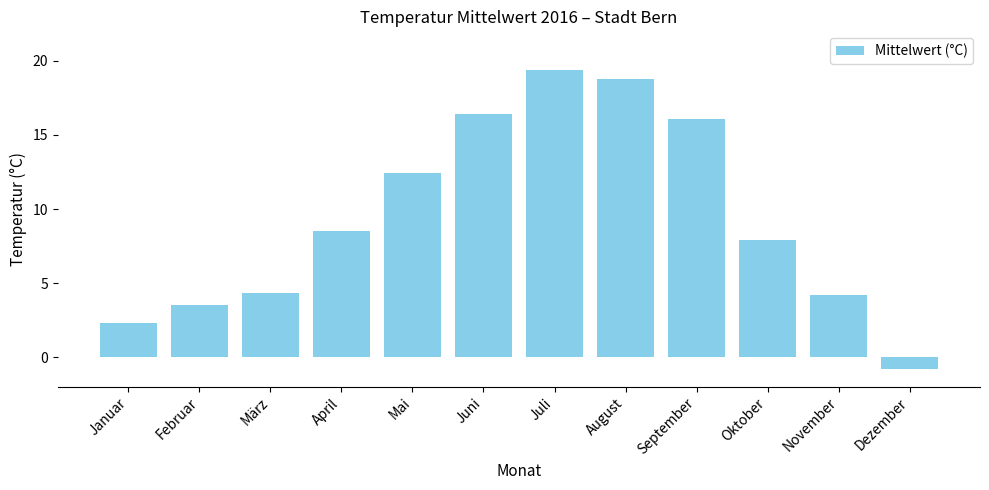

Read the value at Juli.

19.4